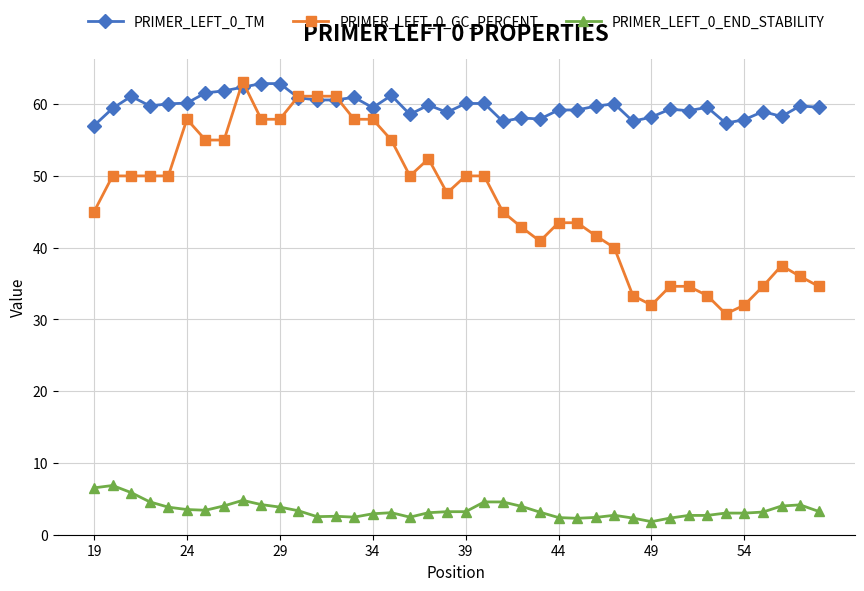

True or false: PRIMER_LEFT_0_END_STABILITY and PRIMER_LEFT_0_GC_PERCENT cross at least once.

False